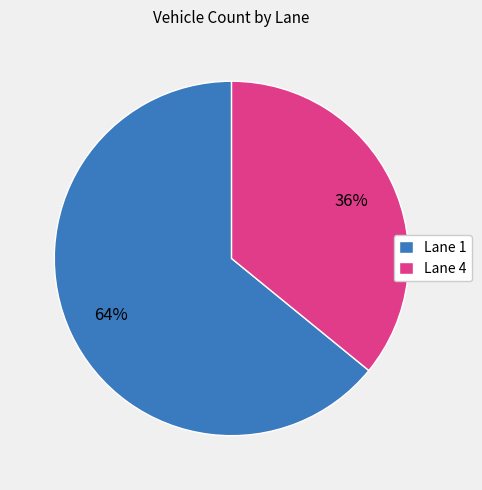

Which has a higher value, Lane 1 or Lane 4?

Lane 1